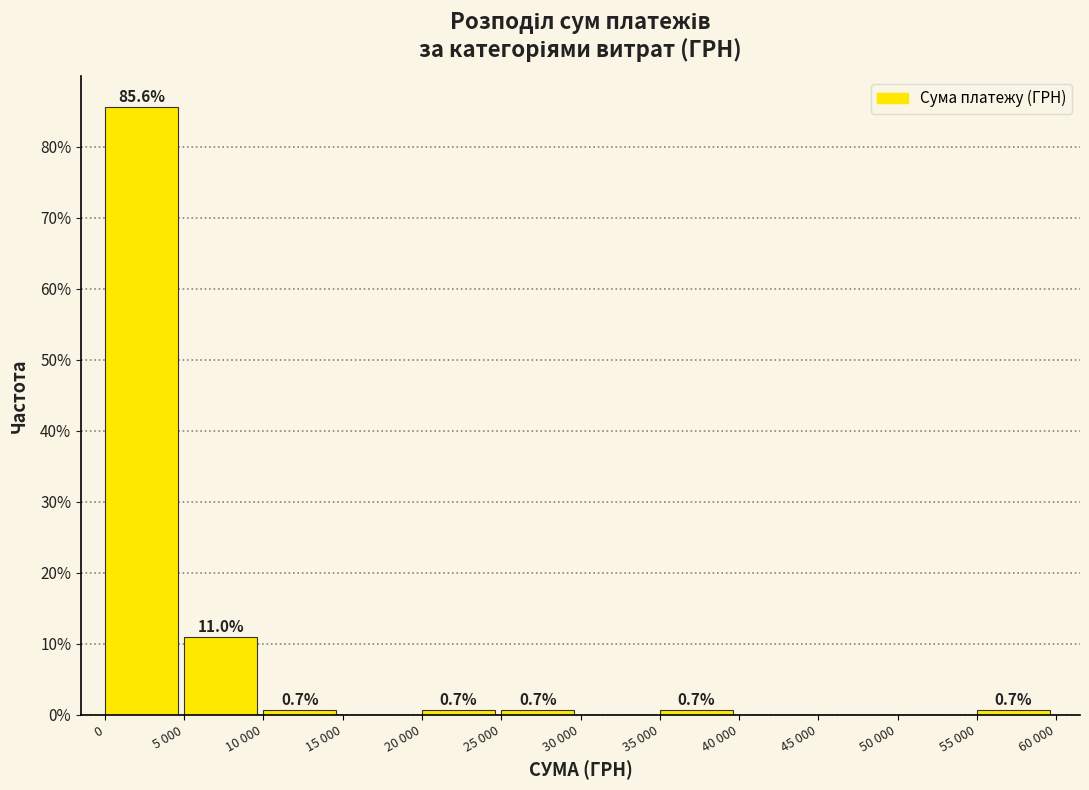

Reading left to right, what are all the values shown in this chart?

0=85.6	5 000=11.0	10 000=0.7	15 000=0.0	20 000=0.7	25 000=0.7	30 000=0.0	35 000=0.7	40 000=0.0	45 000=0.0	50 000=0.0	55 000=0.7